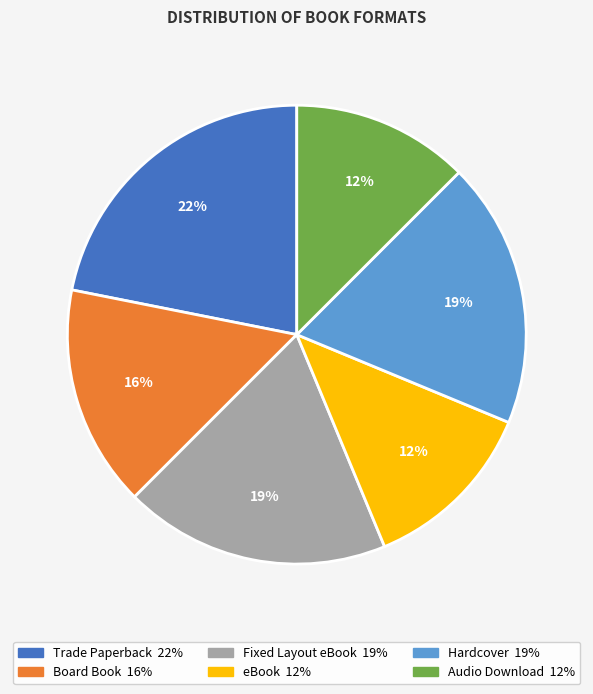

To the nearest percent, what is the average slice percentage?

17%